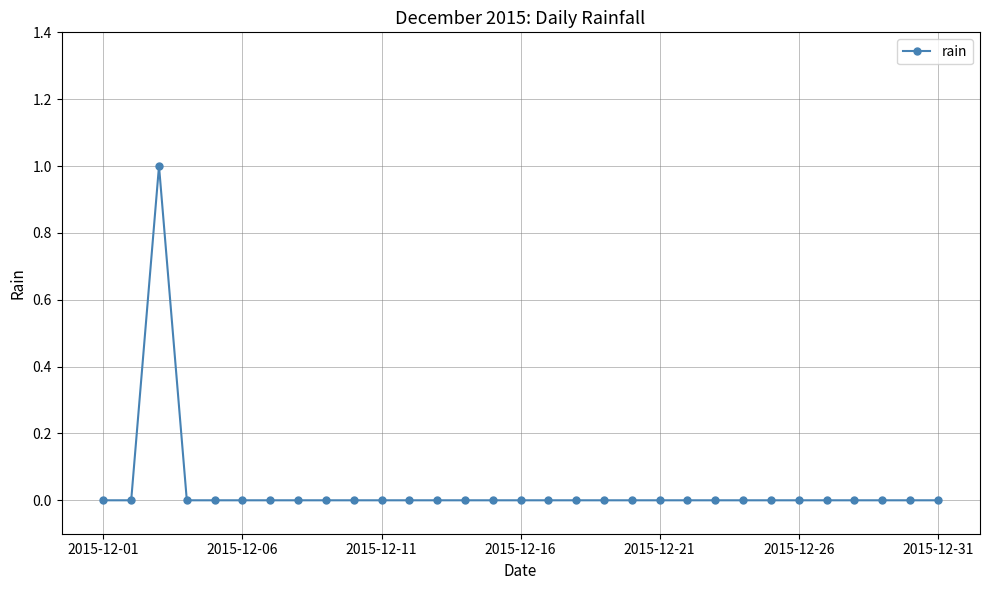

How many lines are shown in the chart?

1